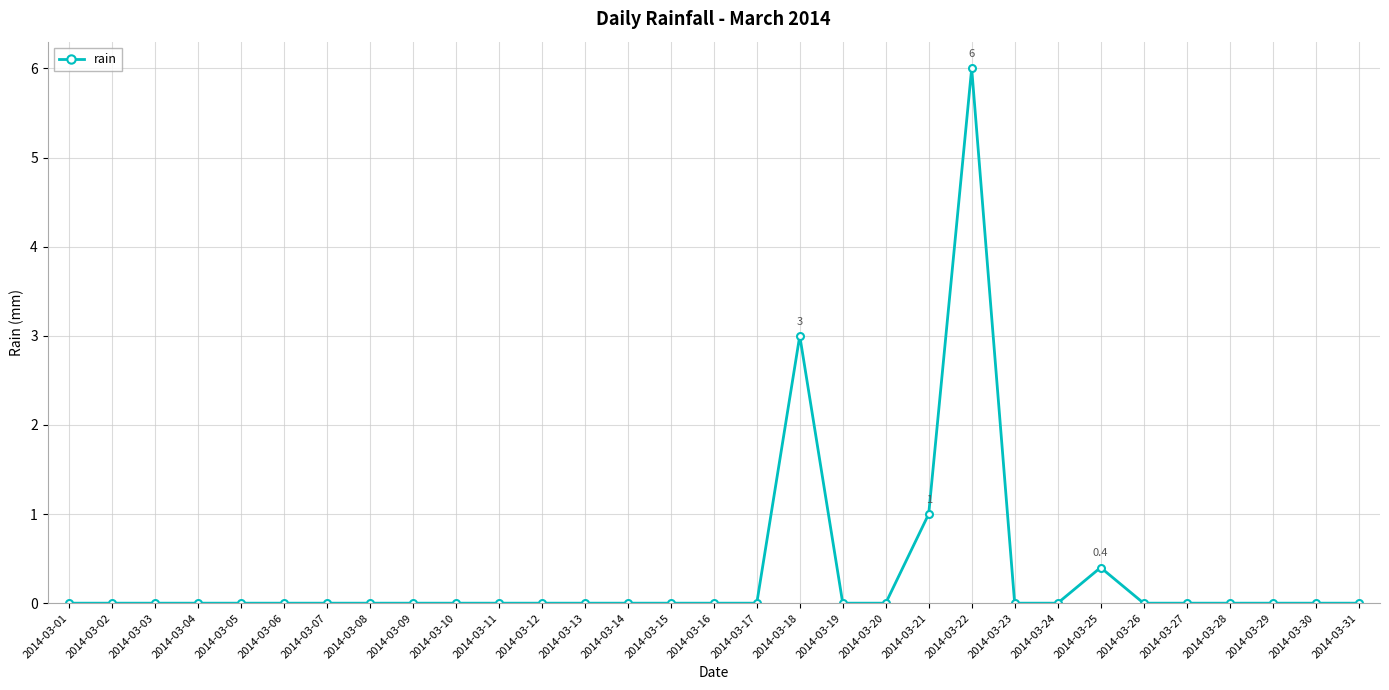

True or false: the data has more than 1 interior local peaks.

True